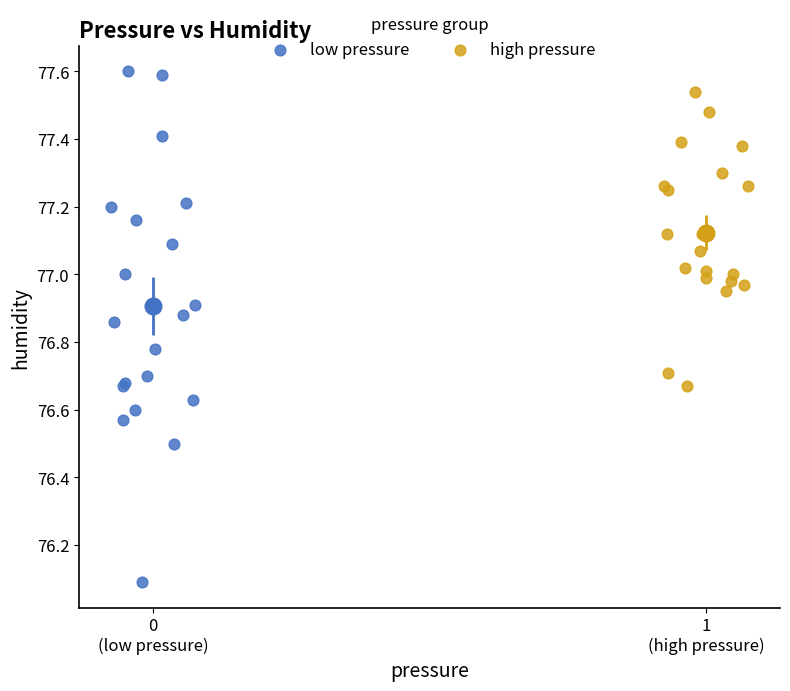

Which series has the largest Y range (max minus min)?

low pressure